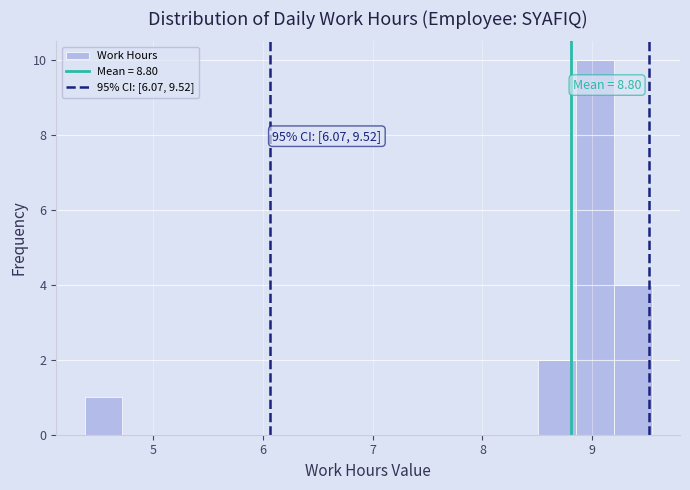

Around what value on the x-axis is the tallest bar? Give the approximate position of its centre, as read against the axis.

9.0